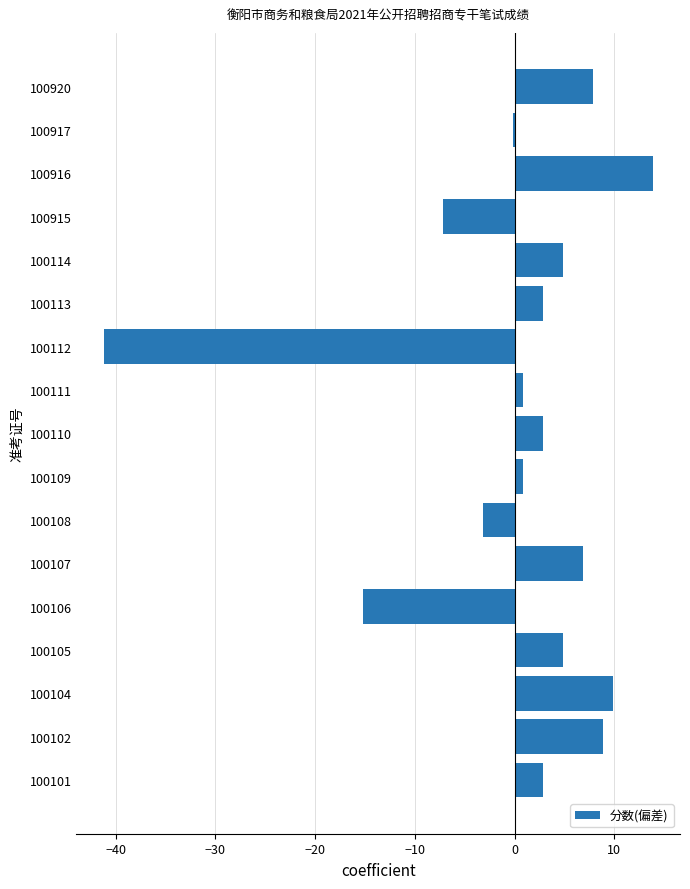

What is the change in value from 100105 to 100920?

+3.0